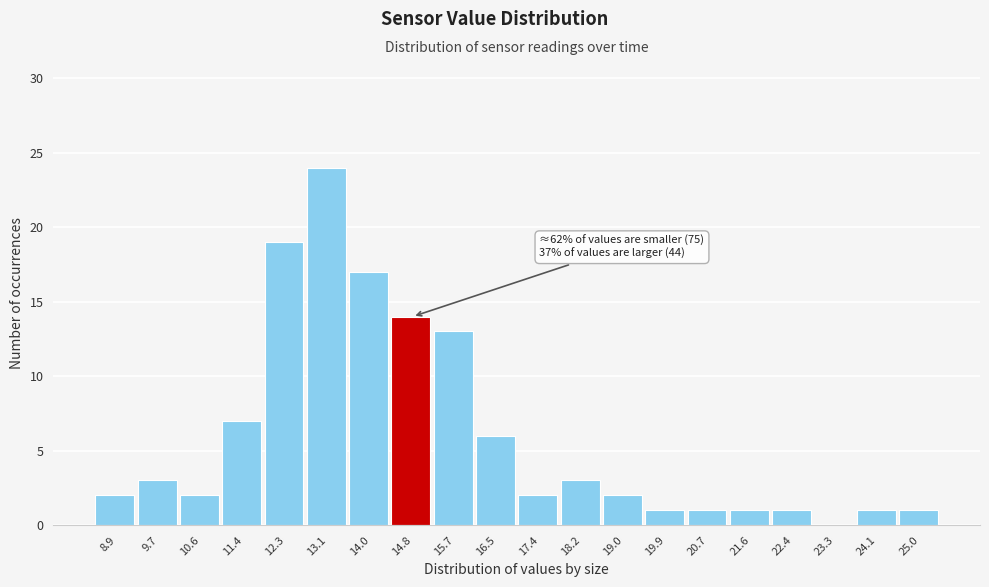

Reading left to right, list all the values displayed in this chart.

8.9=2	9.7=3	10.6=2	11.4=7	12.3=19	13.1=24	14.0=17	14.8=14	15.7=13	16.5=6	17.4=2	18.2=3	19.0=2	19.9=1	20.7=1	21.6=1	22.4=1	23.3=0	24.1=1	25.0=1